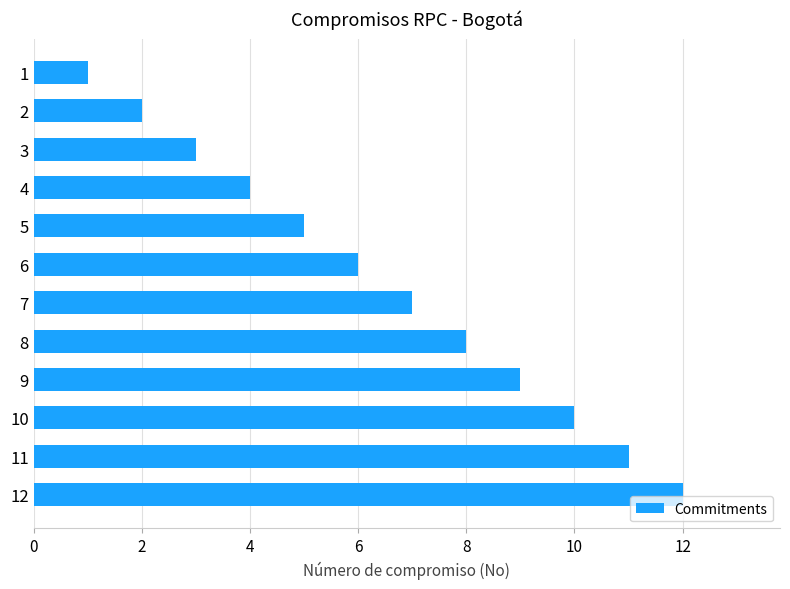

How many data points are less than 7?

6